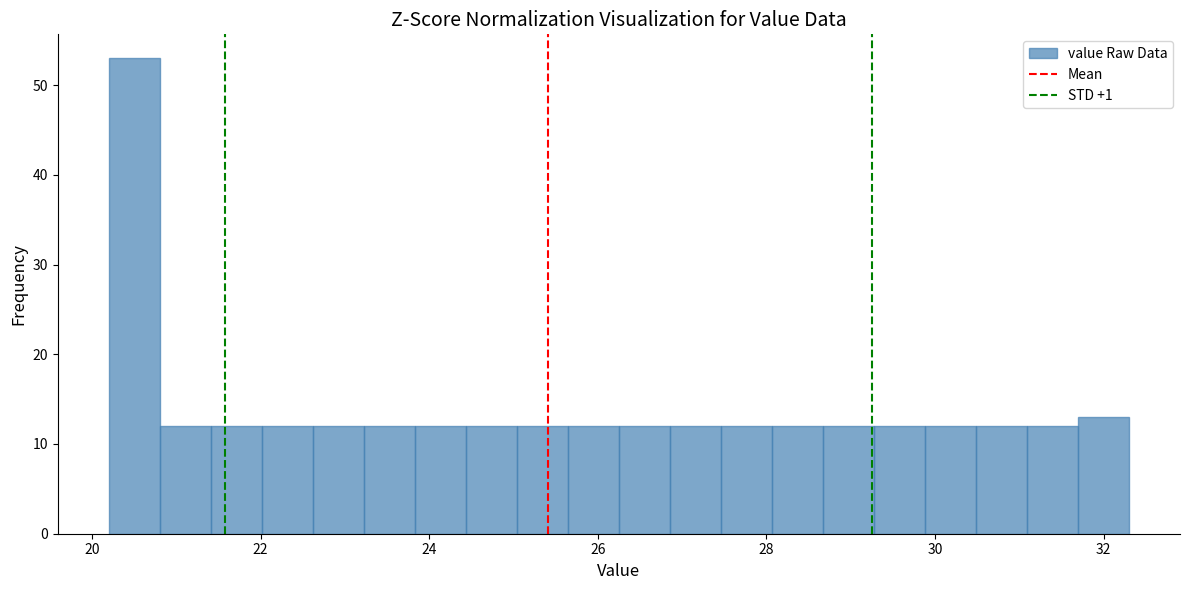

Read against the x-axis, roughly where is the centre of the tallest bar?

20.6